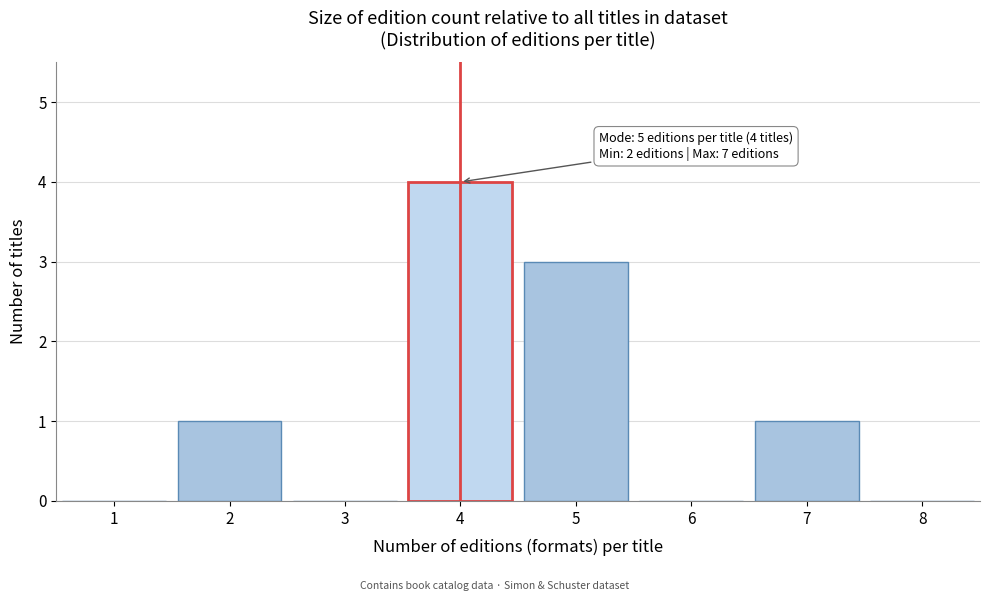

Reading left to right, what are all the values shown in this chart?

1=0	2=1	3=0	4=4	5=3	6=0	7=1	8=0